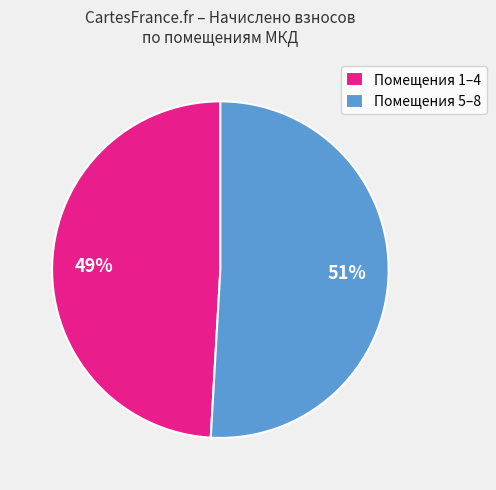

What is the largest slice in the pie chart?

Помещения 5–8